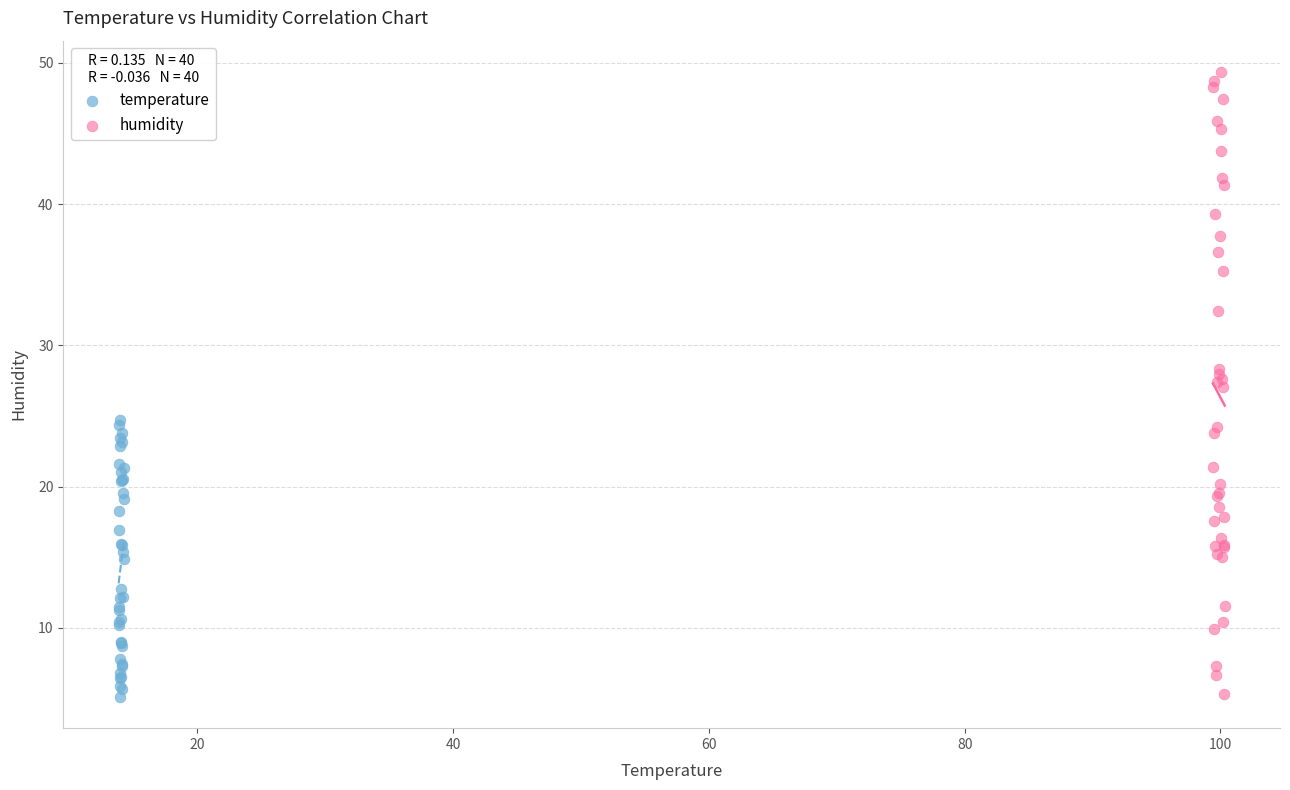

Which series reaches the maximum Y coordinate?

humidity